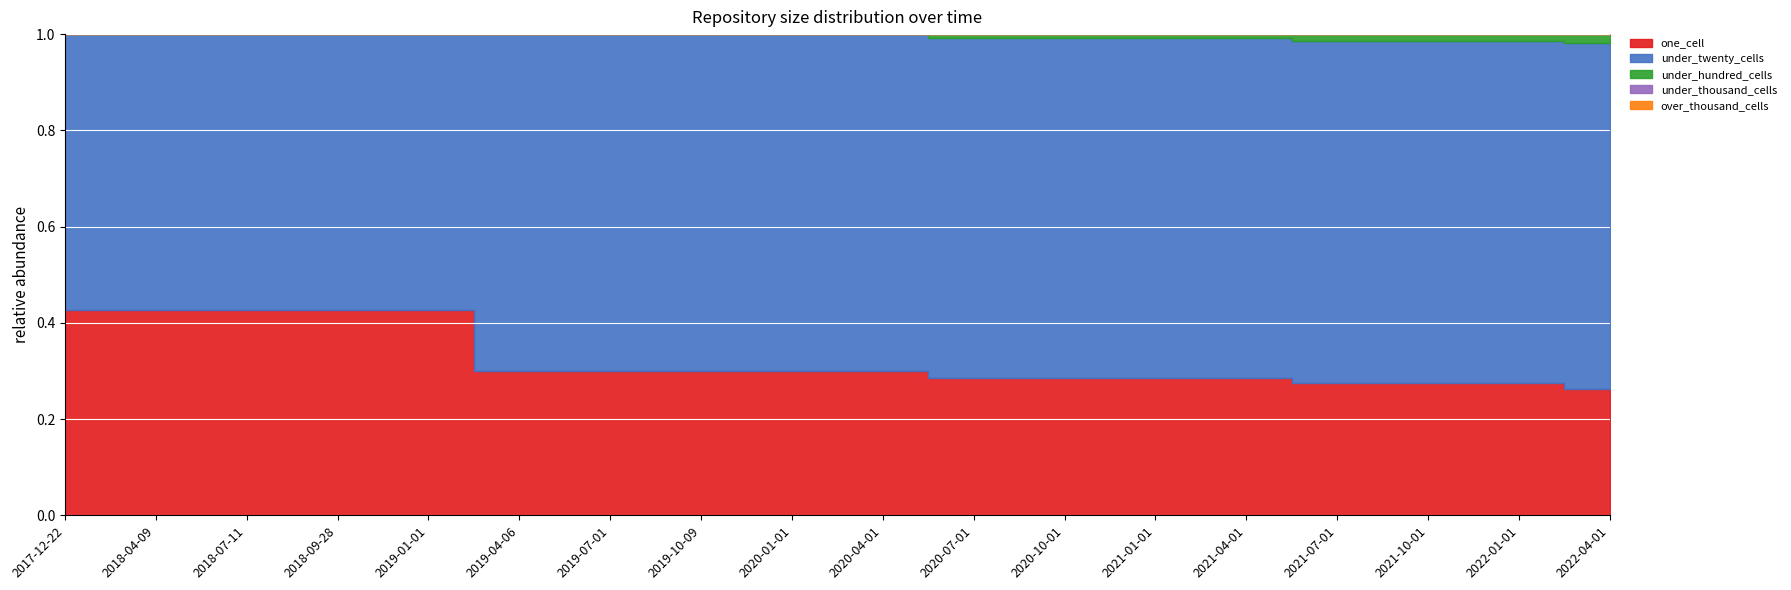

True or false: over_thousand_cells has more than 2 points higher than both neighbors.

False